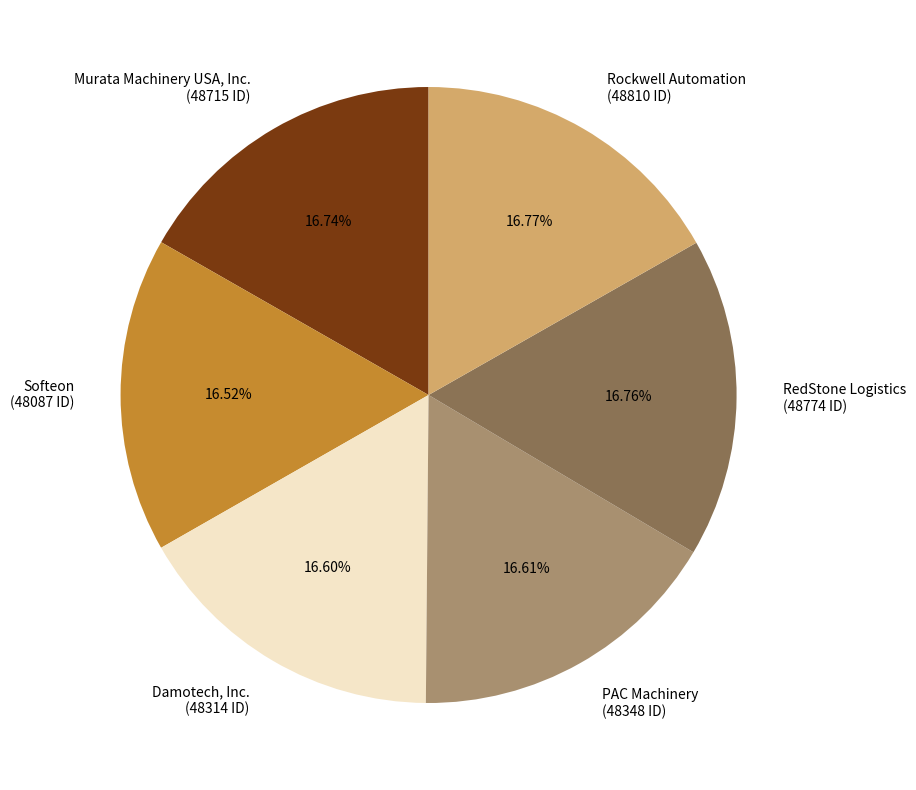

Approximately how many times larger is the value at PAC Machinery (48348 ID) compared to Softeon (48087 ID)?

1.0